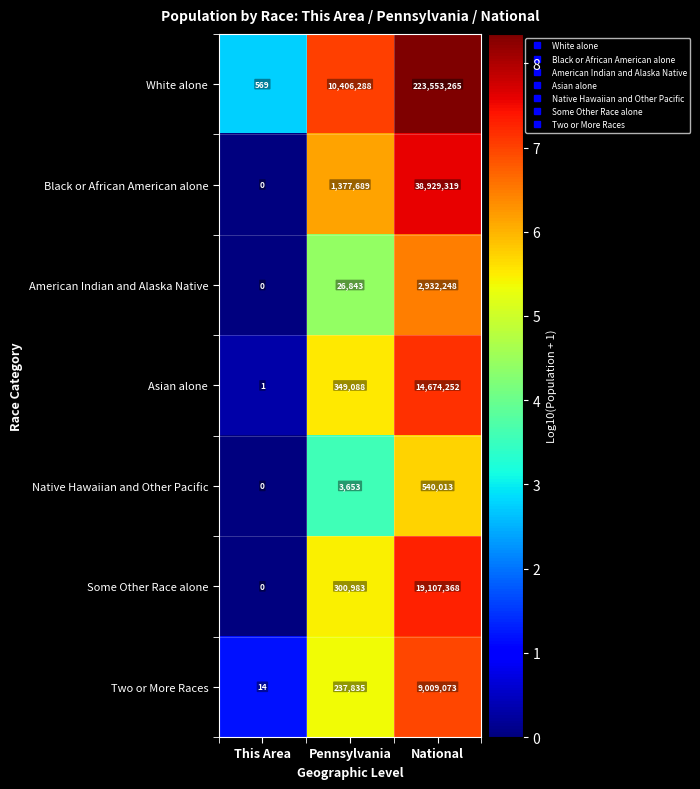

True or false: Asian alone has a value of 25672252 at National.

False